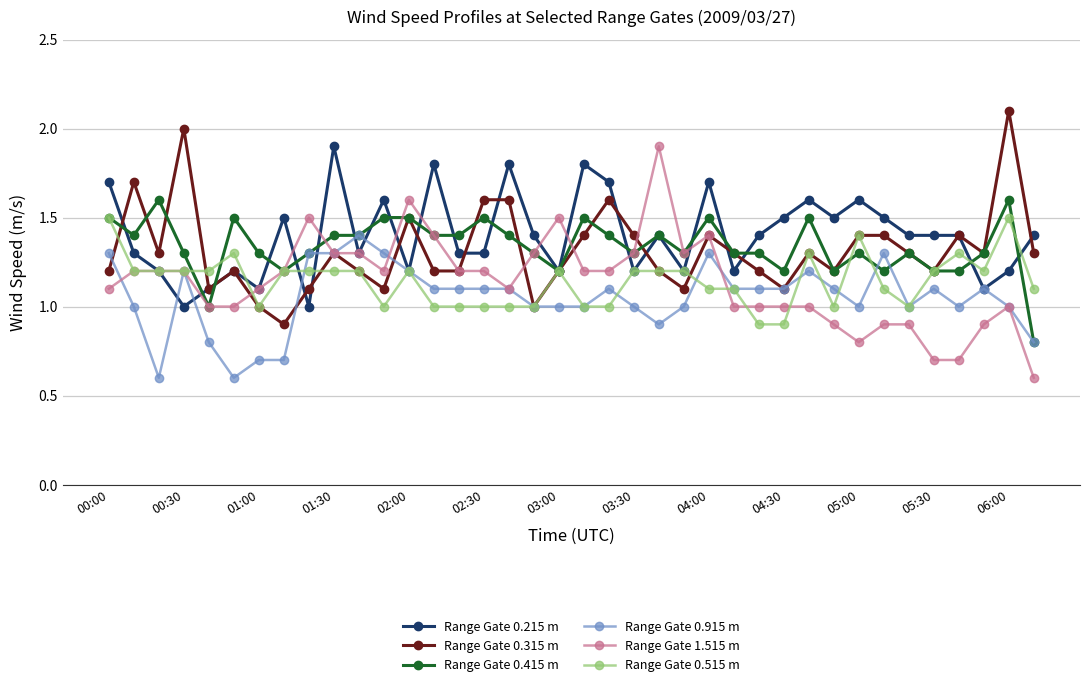

True or false: Range Gate 0.415 m has more than 0 points higher than both neighbors.

True